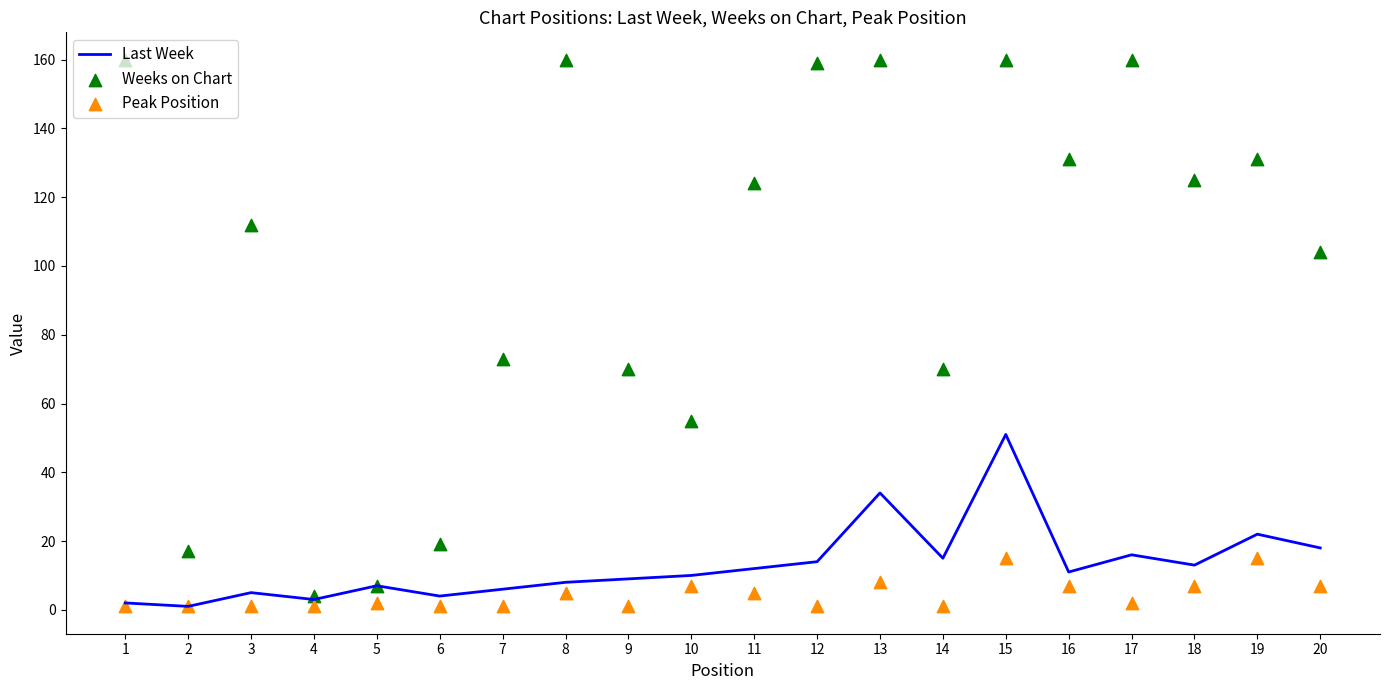

Which series has the largest Y range (max minus min)?

Weeks on Chart